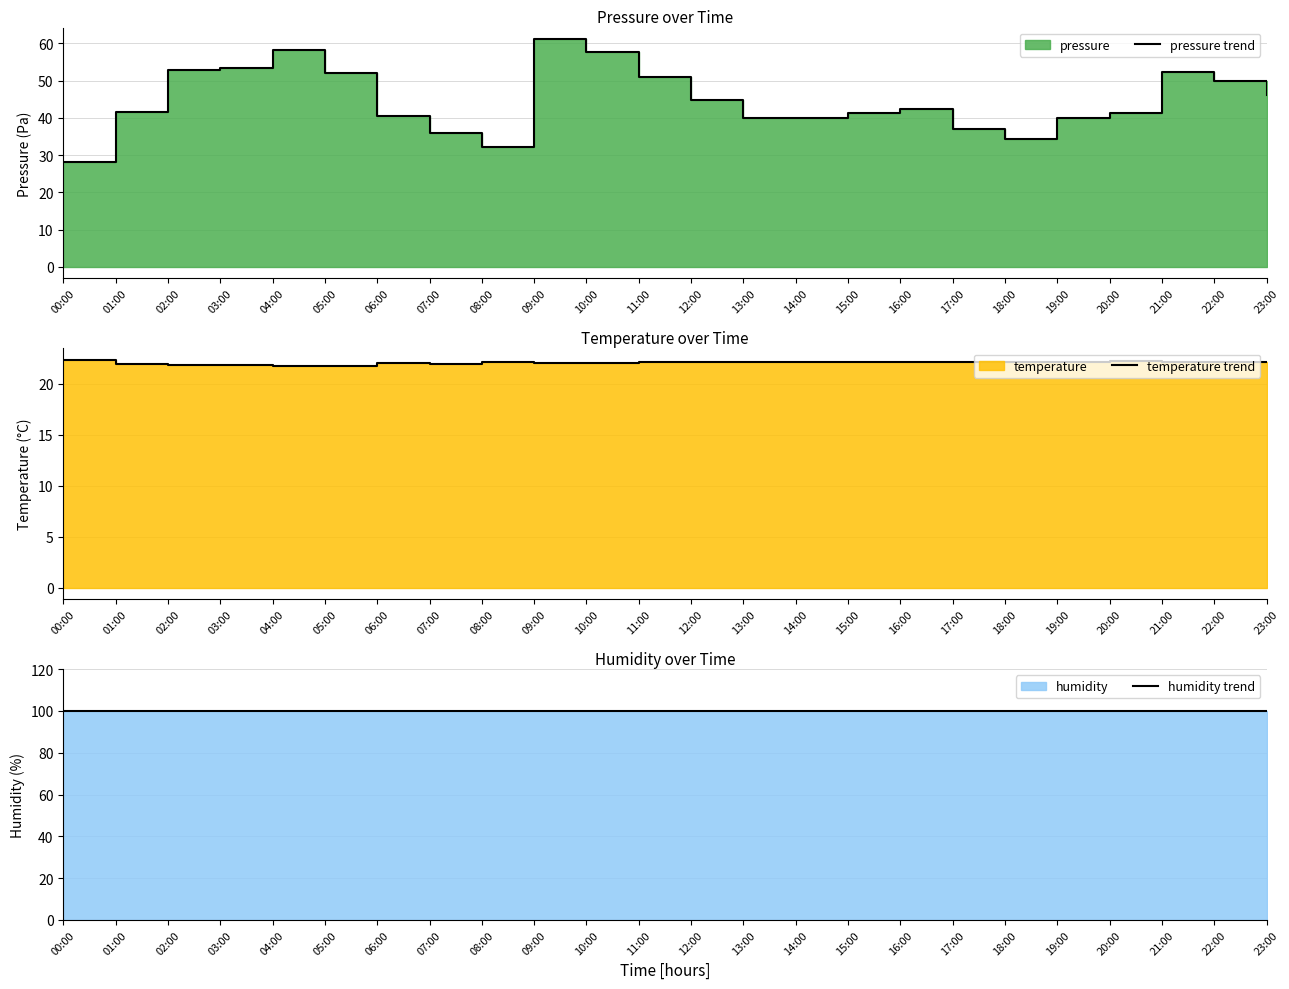

What is the sum of the temperature trend values at 01:00 and 00:00?

44.3